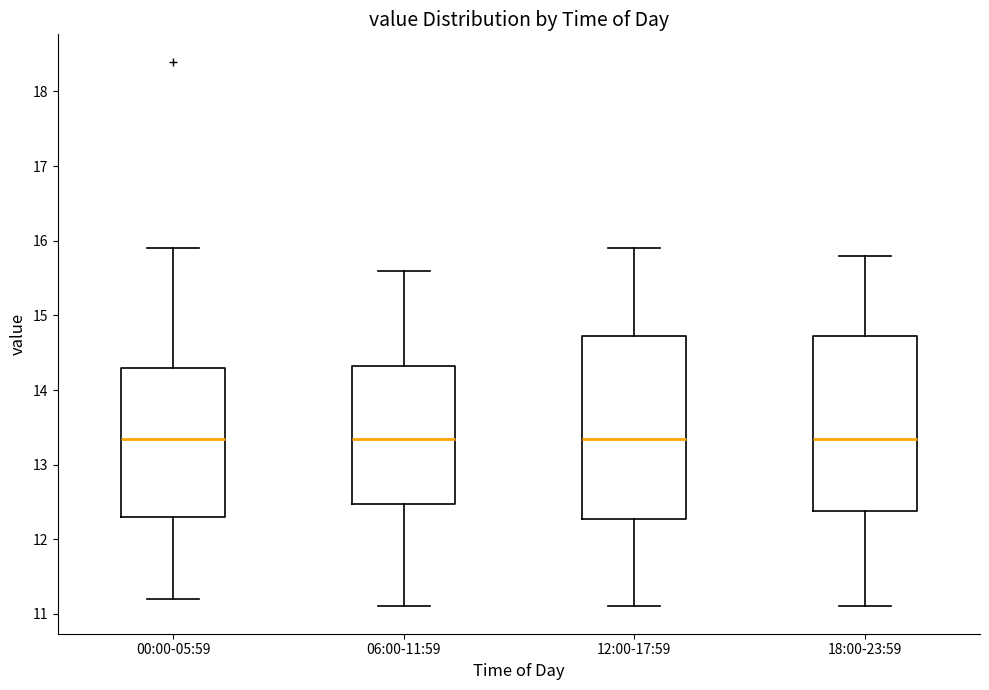

Where is the lower edge of the box for 00:00-05:59 on the y-axis? The values are not printed on the chart, so give them approximately, as read against the axis.

12.3